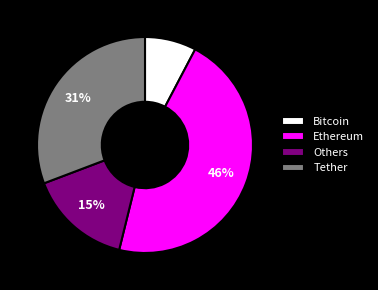

To the nearest percent, what is the average slice percentage?

25%